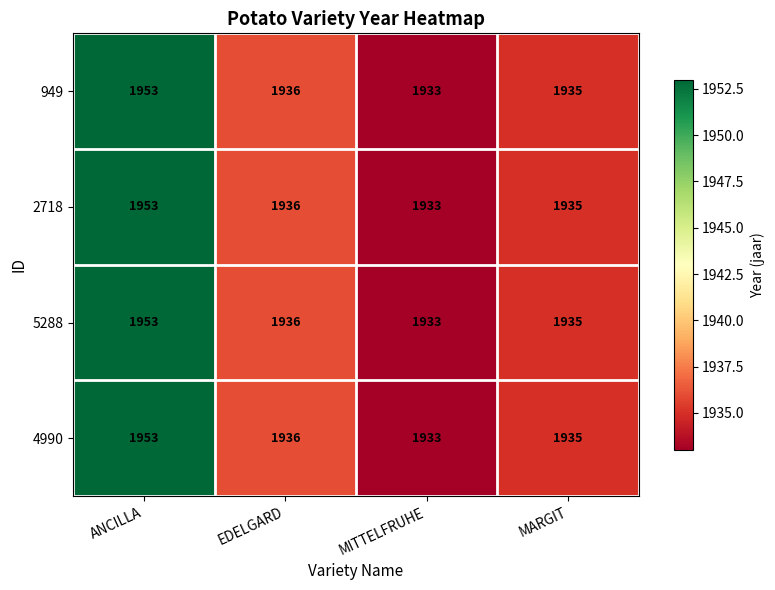

Where does the 5288 series first go above 1936?

ANCILLA